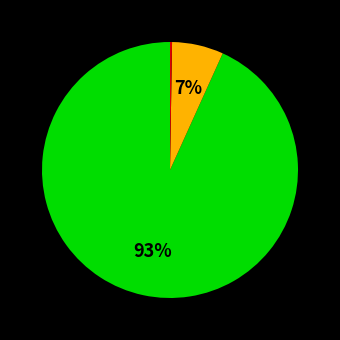

To the nearest percent, what is the difference between the largest and smallest slice percentages?

93%